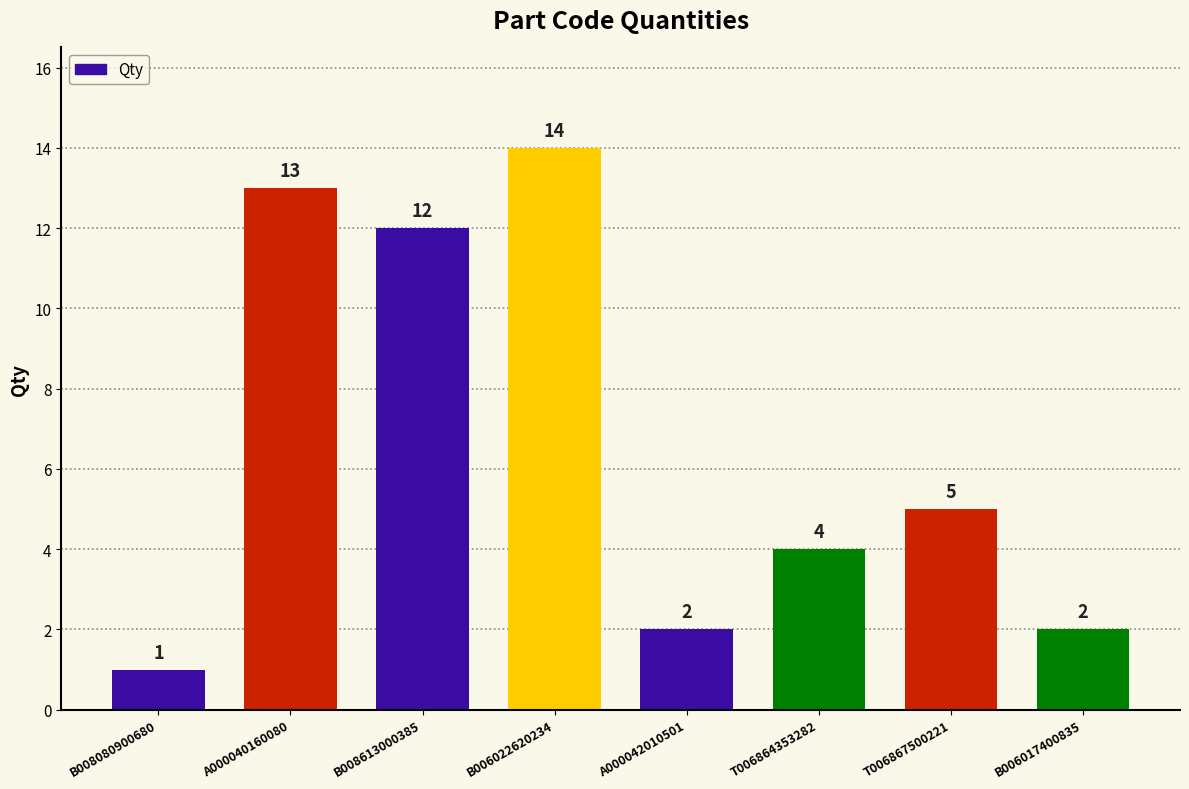

The value at A000040160080 is 13. True or false?

True